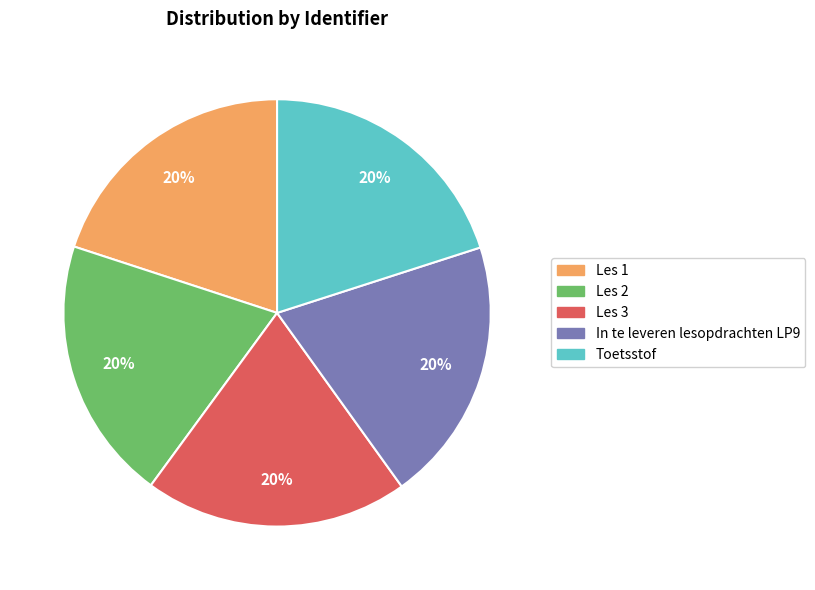

Do In te leveren lesopdrachten LP9 and Toetsstof together represent more than half of the pie?

No